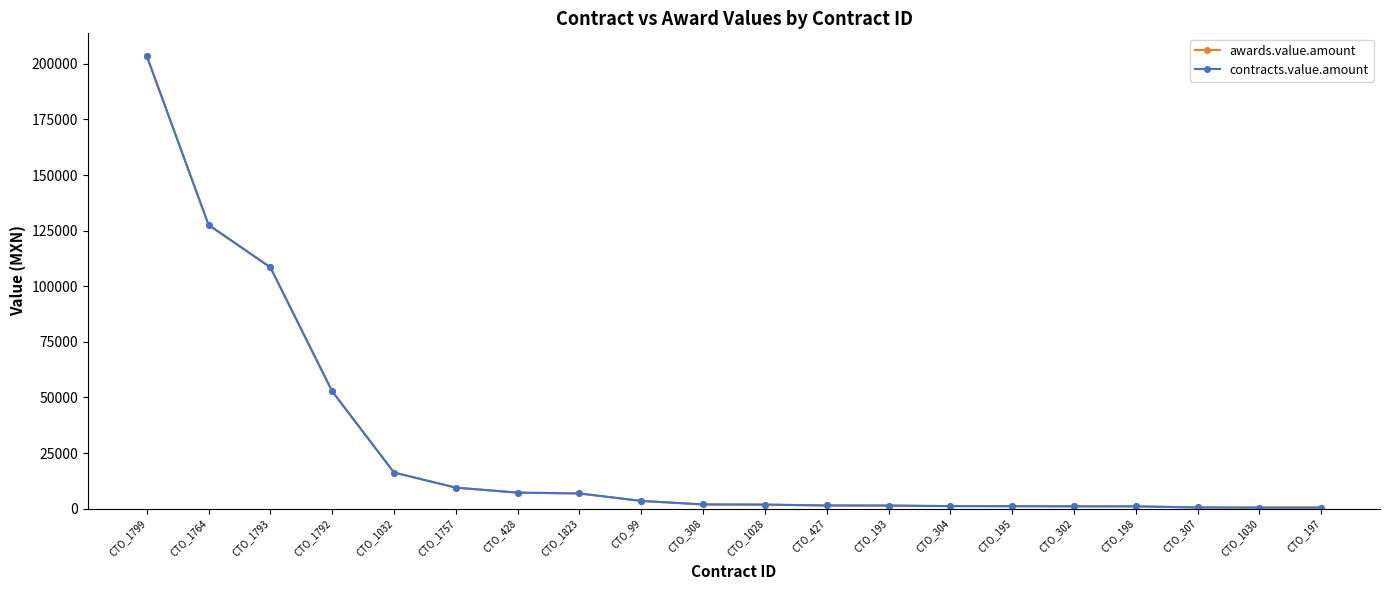

Where does the awards.value.amount series first go above 1868?

CTO_1799